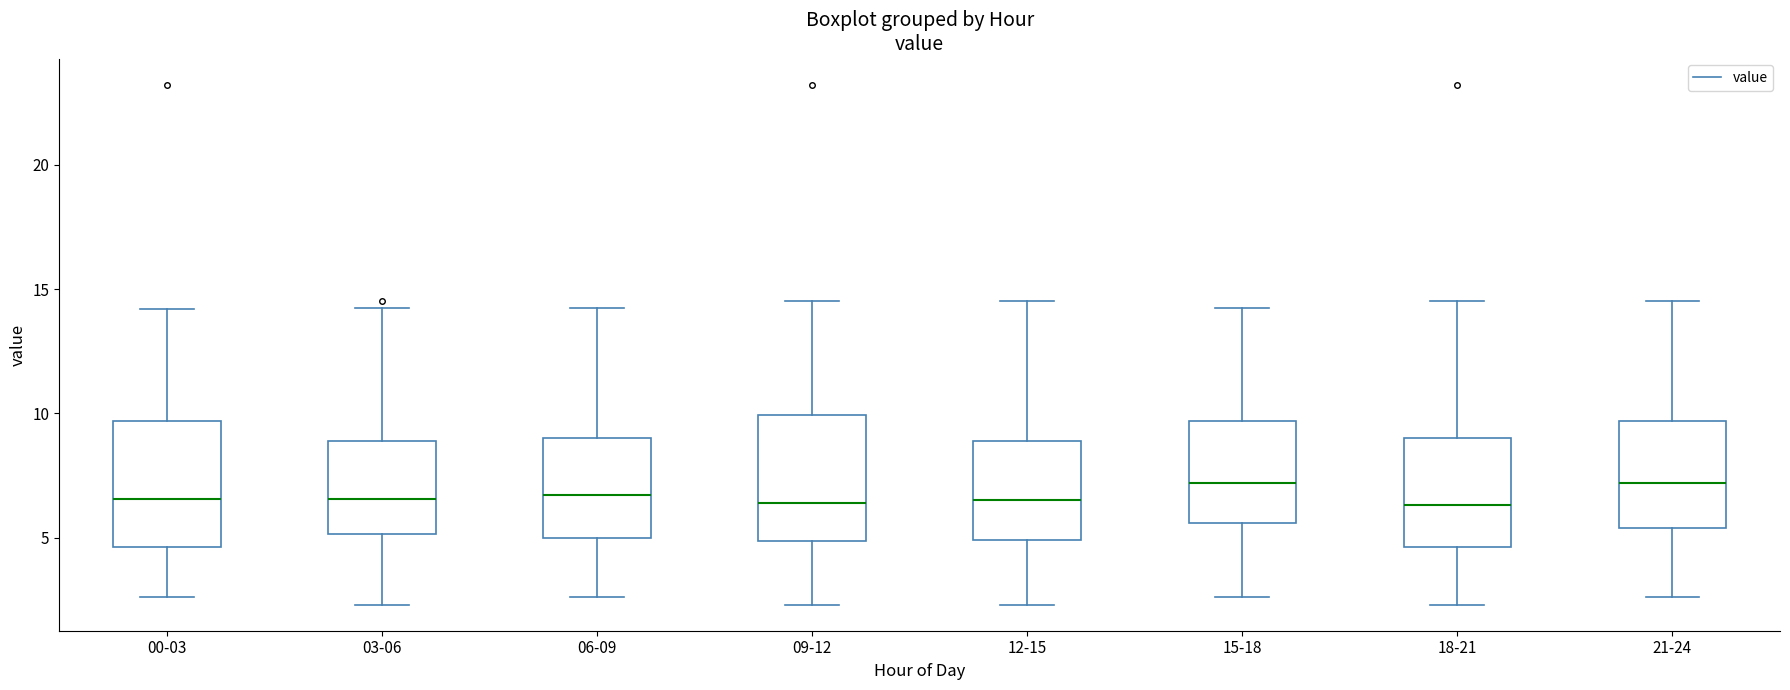

Where is the upper edge of the box for 15-18 on the y-axis? The values are not printed on the chart, so give them approximately, as read against the axis.

9.5